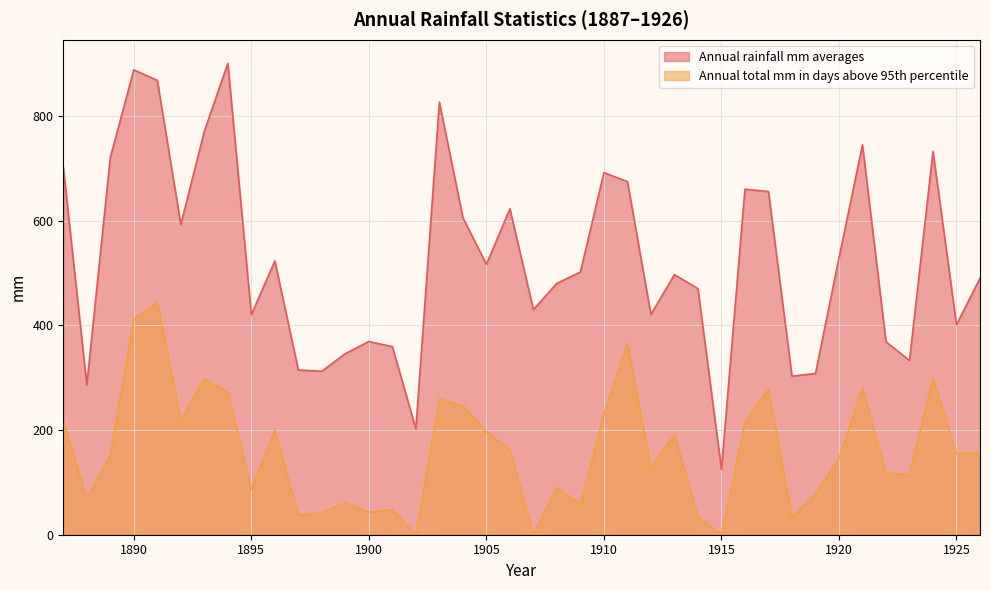

How many data points in Annual rainfall mm averages are above 502?

19